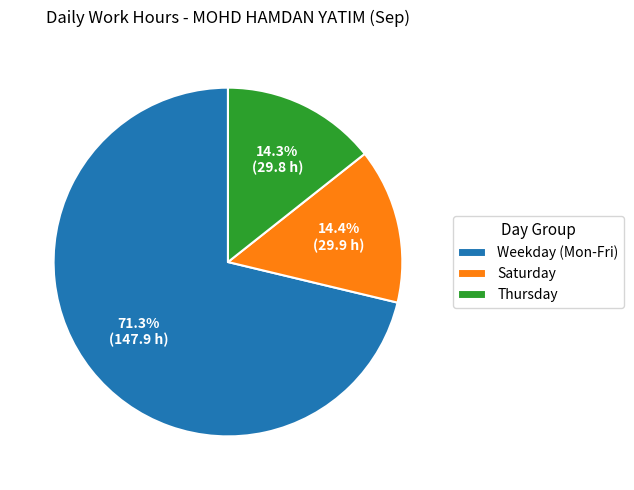

Which category has the biggest portion of the pie?

Weekday (Mon-Fri)